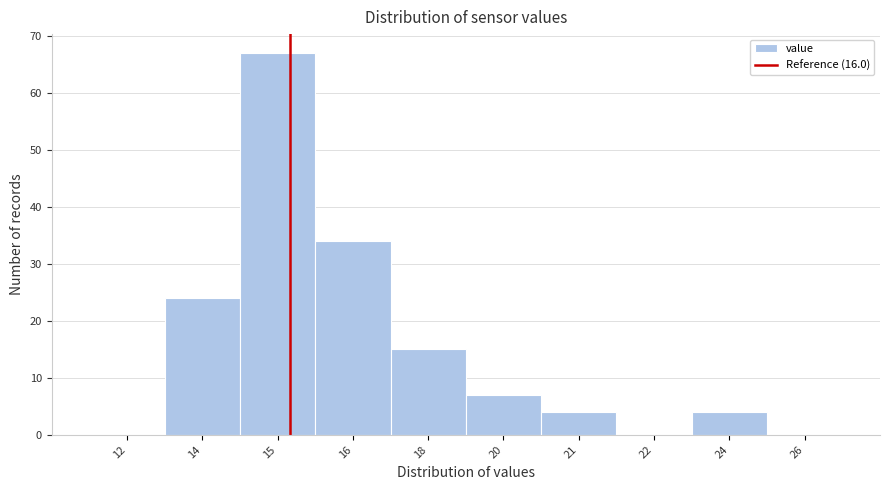

Reading right to left, extract all data points from this chart.

26=0	24=4	22=0	21=4	20=7	18=15	16=34	15=67	14=24	12=0